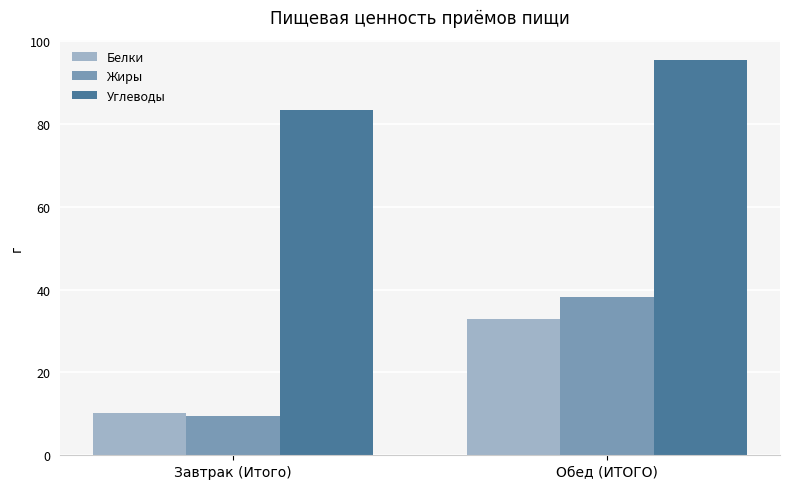

Which category has the highest value in the Жиры series?

Обед (ИТОГО)